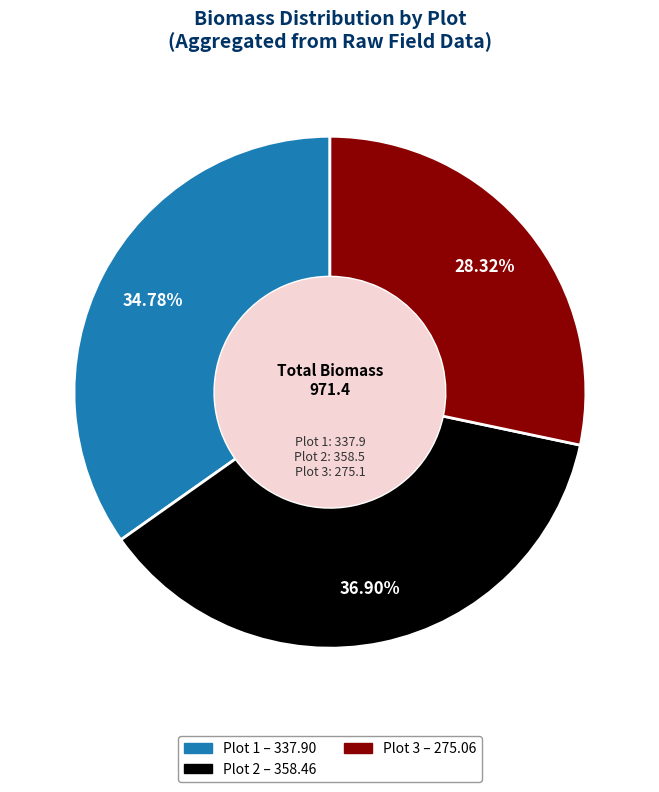

Is there a majority slice in this chart?

No